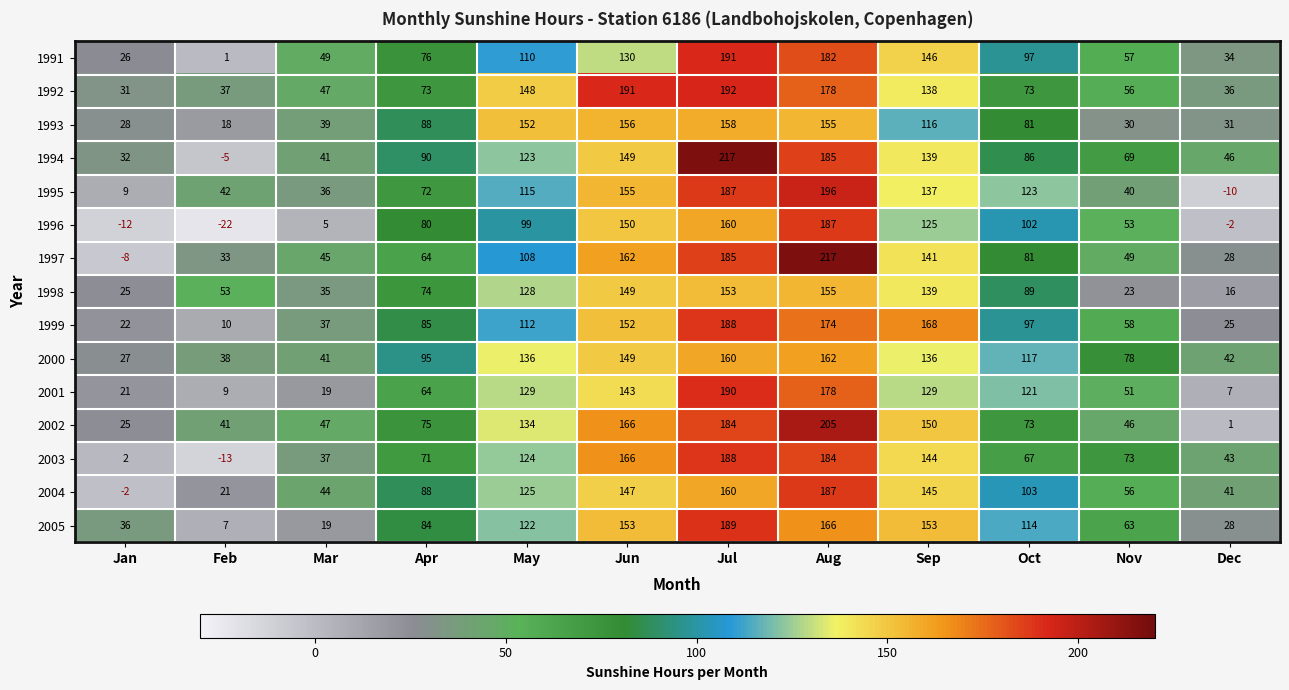

What is the total value across all series at Aug?

2711